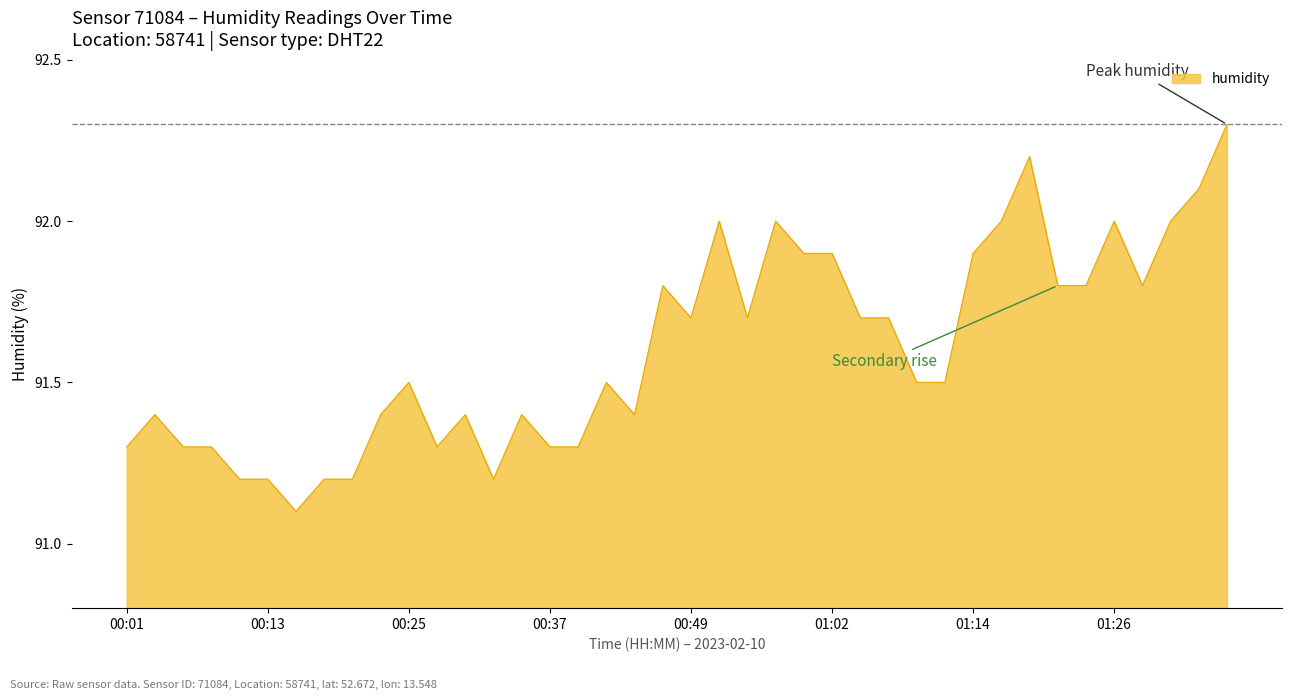

What is the difference between the maximum and minimum values?

1.2